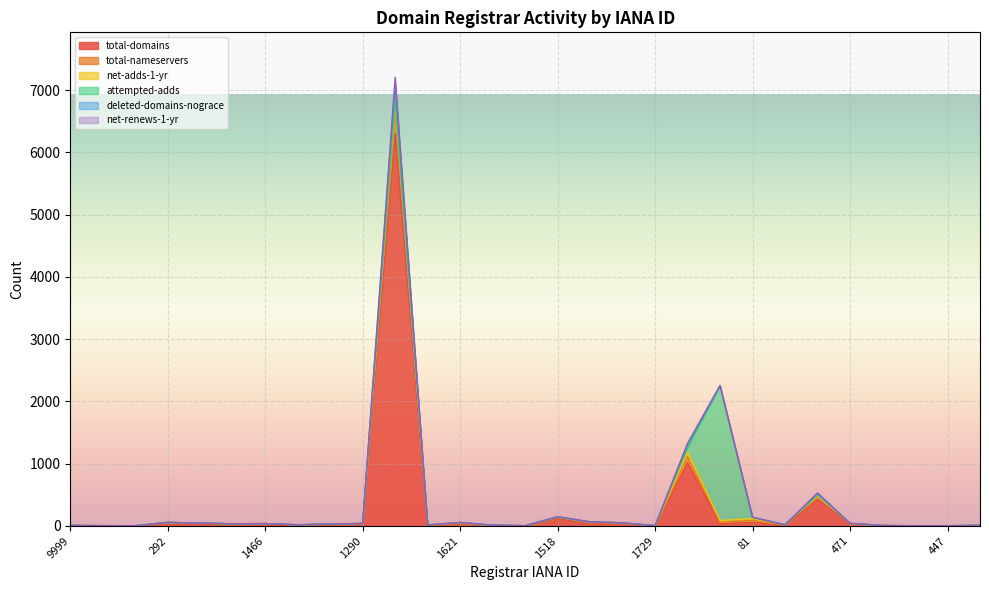

In total-domains, how many points are lower than both neighbors (excluding endpoints)?

8